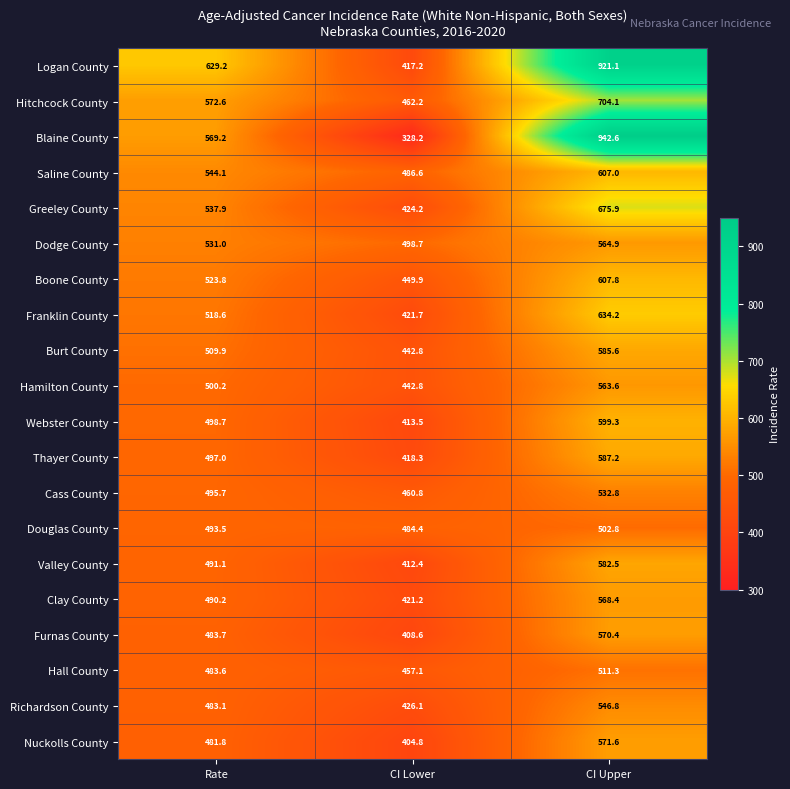

Rank the series by their maximum value, from highest to lowest.

Blaine County, Logan County, Hitchcock County, Greeley County, Franklin County, Boone County, Saline County, Webster County, Thayer County, Burt County, Valley County, Nuckolls County, Furnas County, Clay County, Dodge County, Hamilton County, Richardson County, Cass County, Hall County, Douglas County